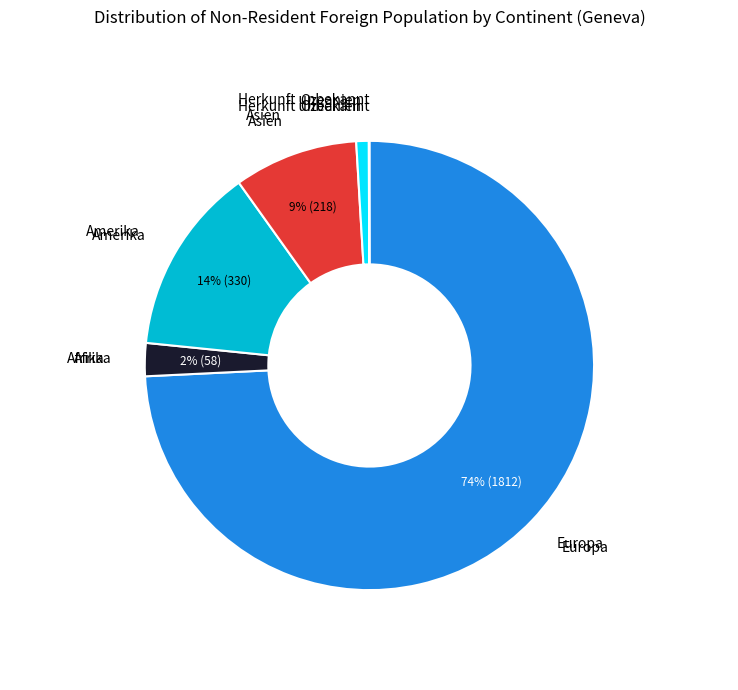

Is there a majority slice in this chart?

Yes